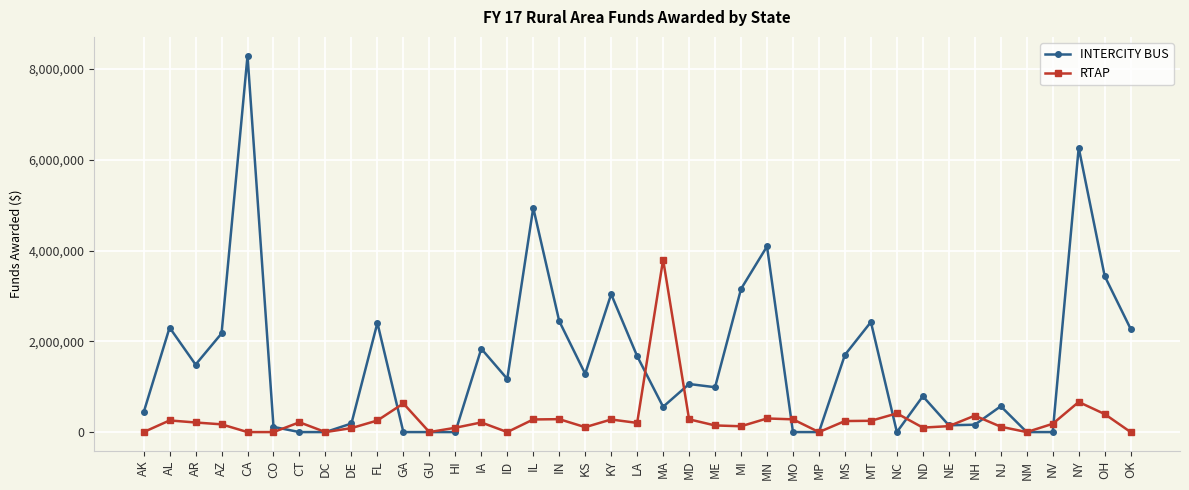

True or false: RTAP has more than 0 interior local peaks.

True